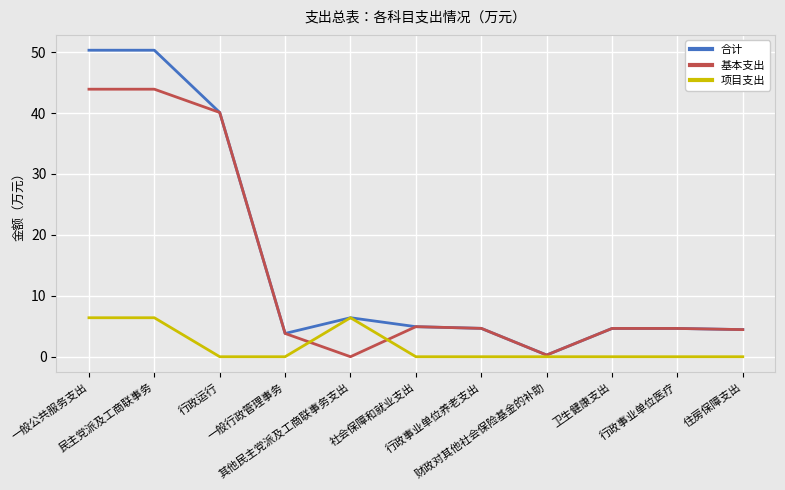

Read the 基本支出 value at 行政事业单位养老支出.

4.7